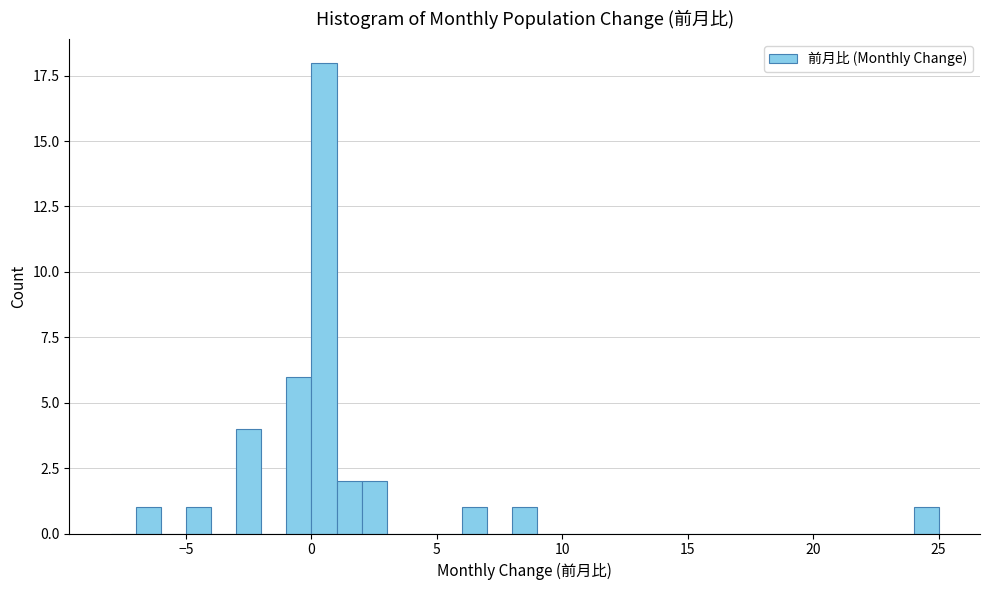

Around what value on the x-axis is the tallest bar? Give the approximate position of its centre, as read against the axis.

0.5